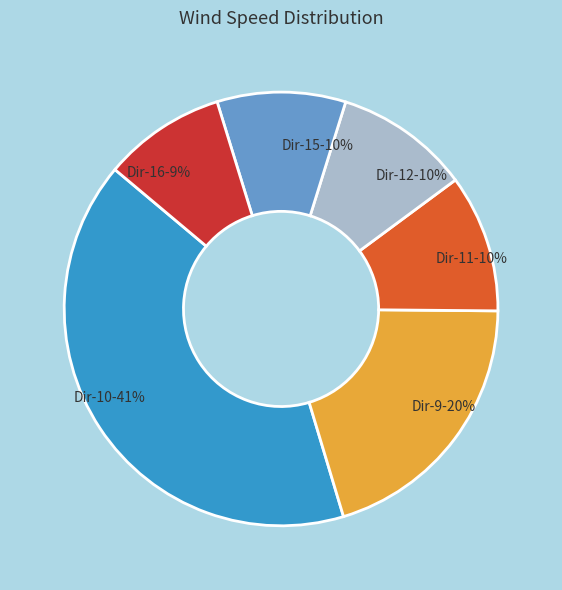

What is the ratio of the value at Dir-15 to the value at Dir-16?

1.1